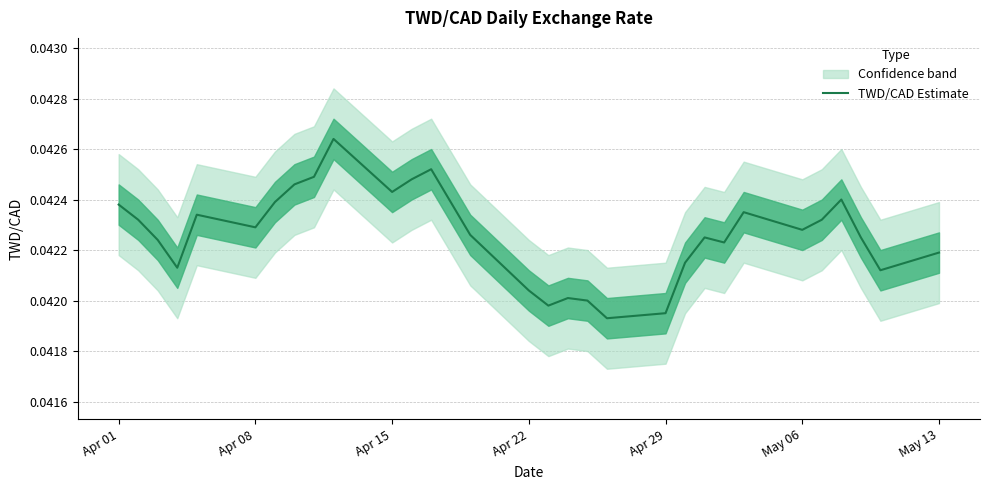

The value of TWD/CAD Estimate at Apr 29 is 0.1. True or false?

False